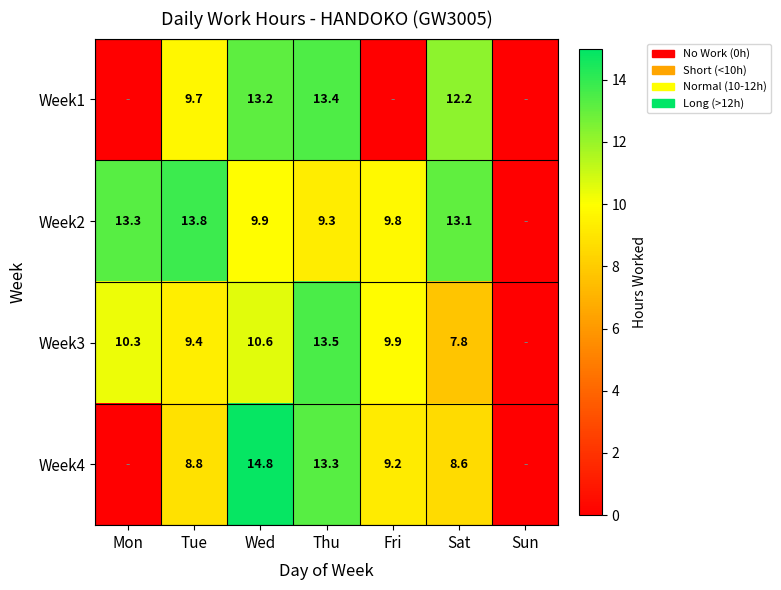

What is the difference between the highest and lowest values at Sat?

5.3